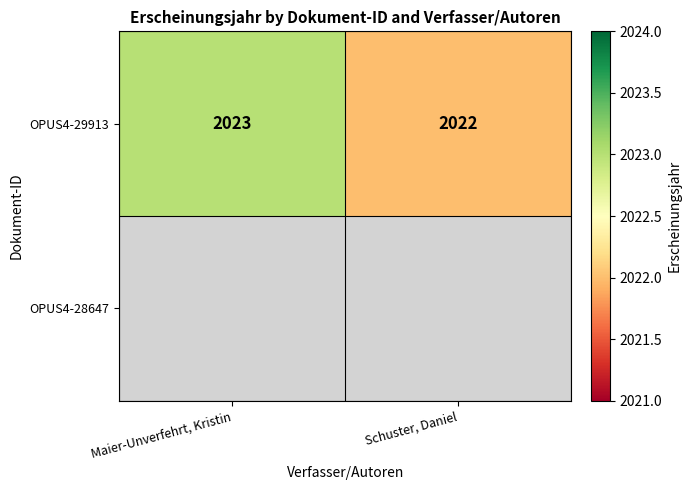

True or false: OPUS4-29913 has a value of 2810 at Maier-Unverfehrt, Kristin.

False